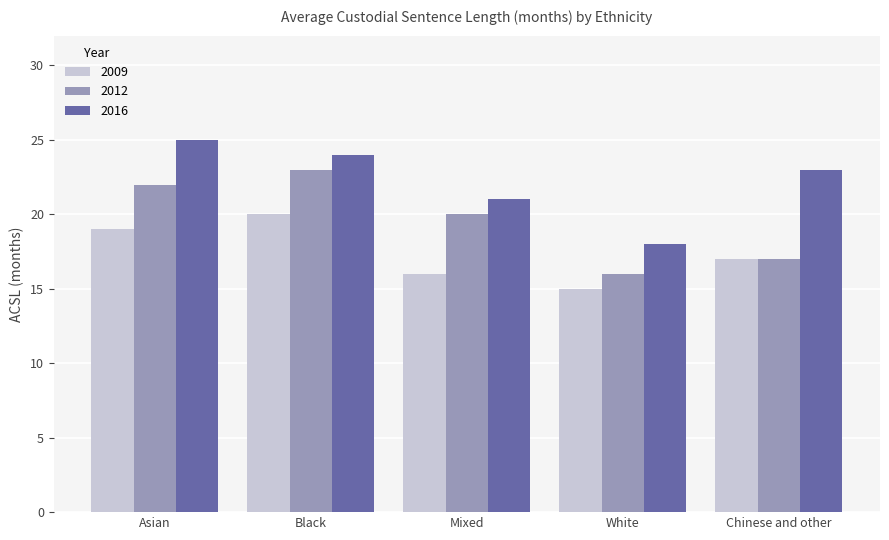

Does the chart contain stacked bars?

No